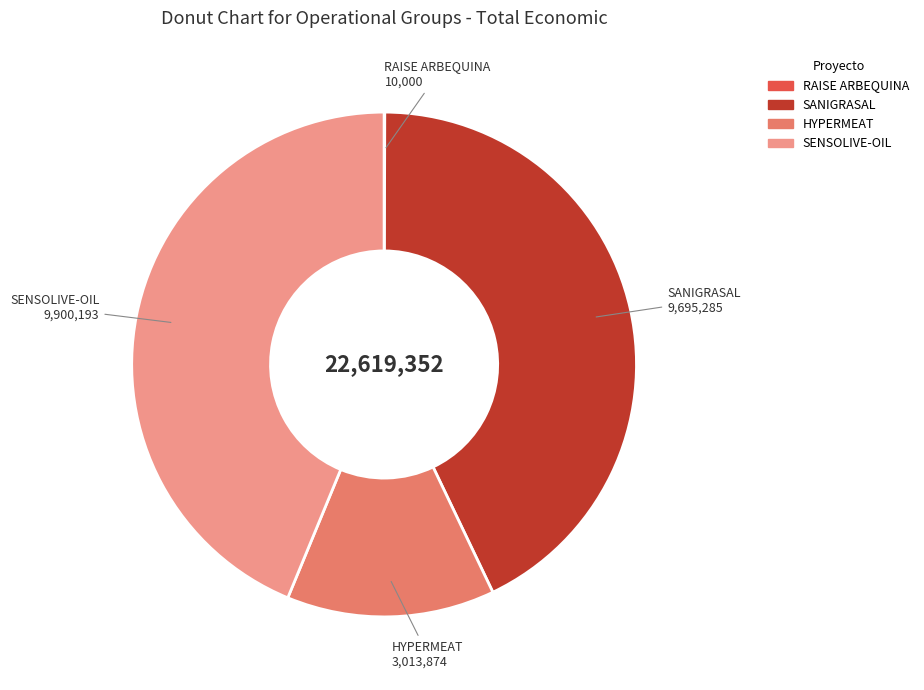

Which category has the biggest portion of the pie?

SENSOLIVE-OIL